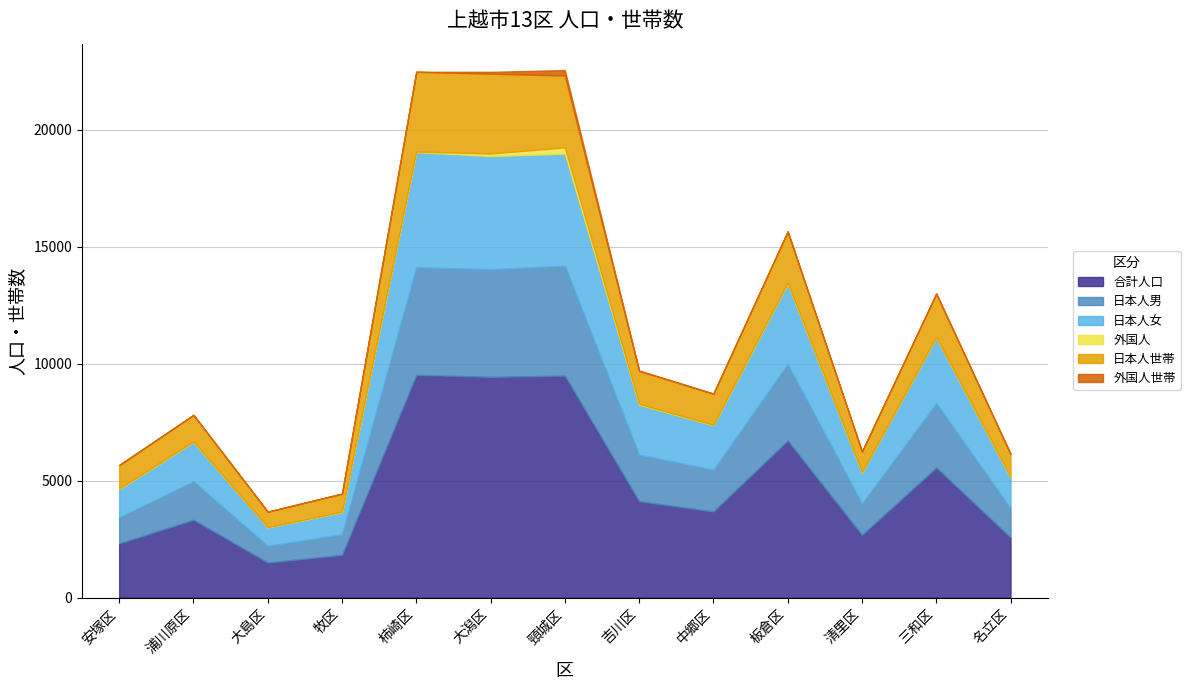

Which category has the lowest value across all series?

大島区